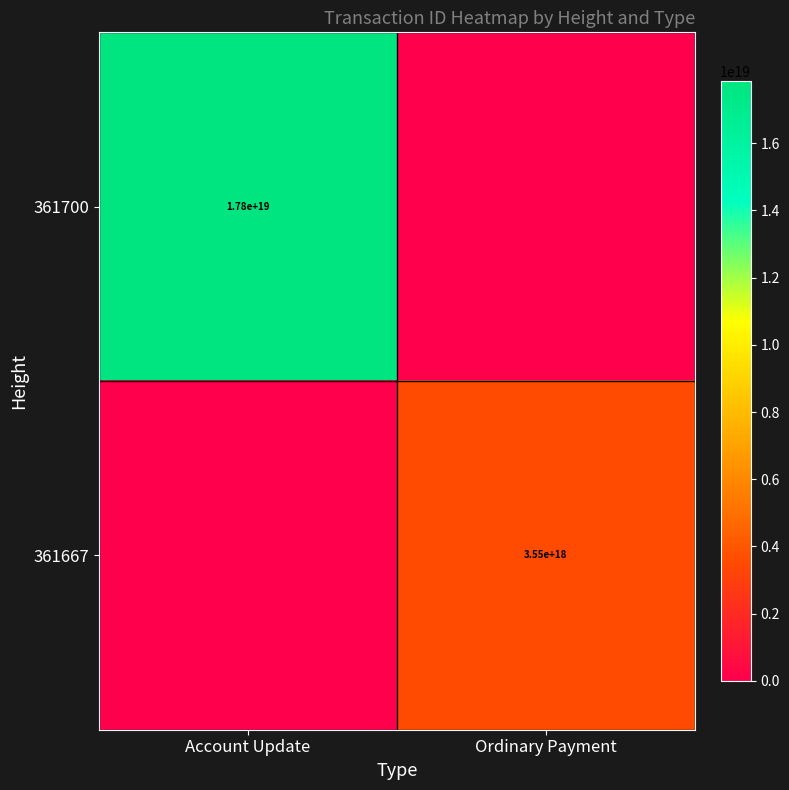

The 361667 series shows 3550000000000000000 at Ordinary Payment. True or false?

True